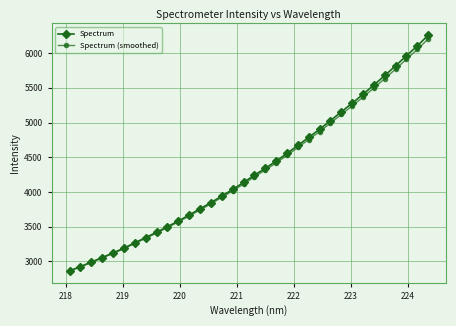

True or false: Spectrum has more than 2 points higher than both neighbors.

False